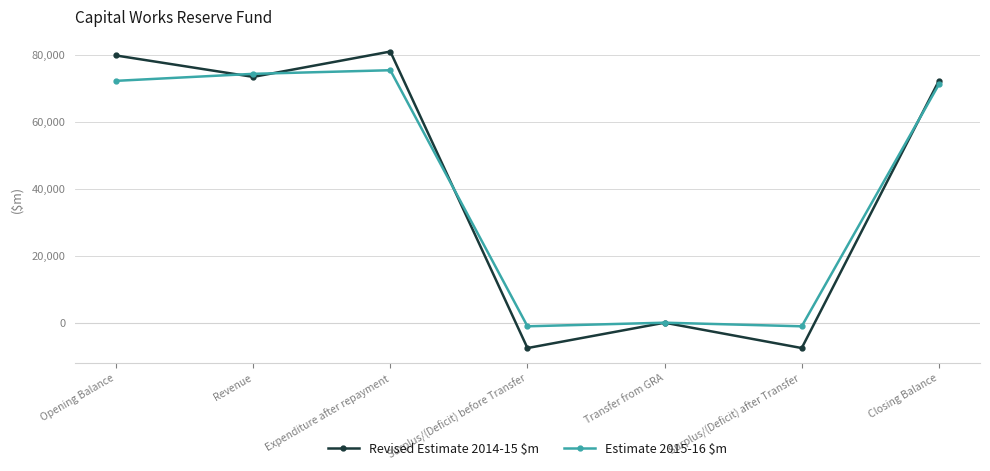

The value of Estimate 2015-16 $m at Revenue is 111923. True or false?

False